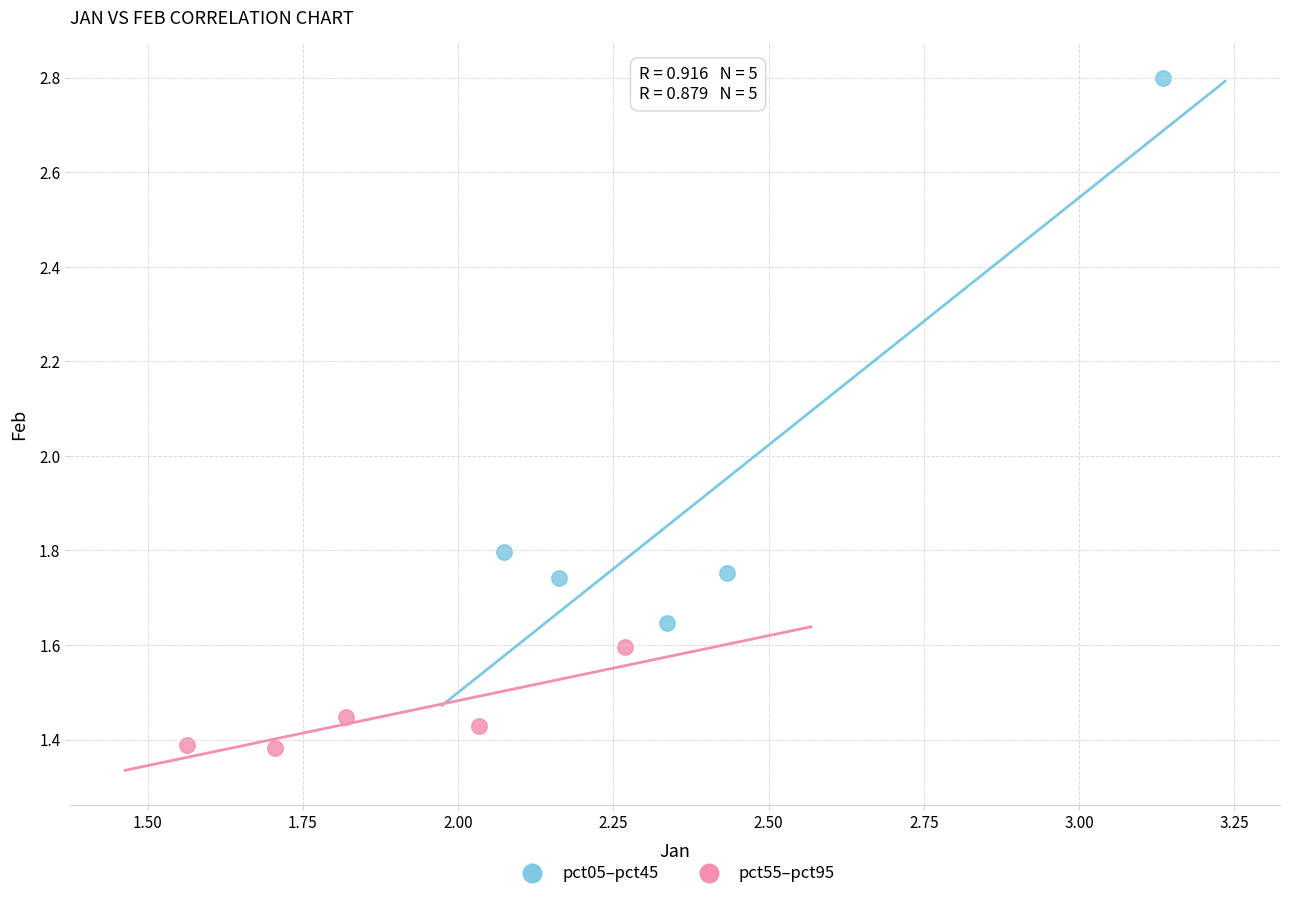

Which series contains the highest Y value?

pct05–pct45